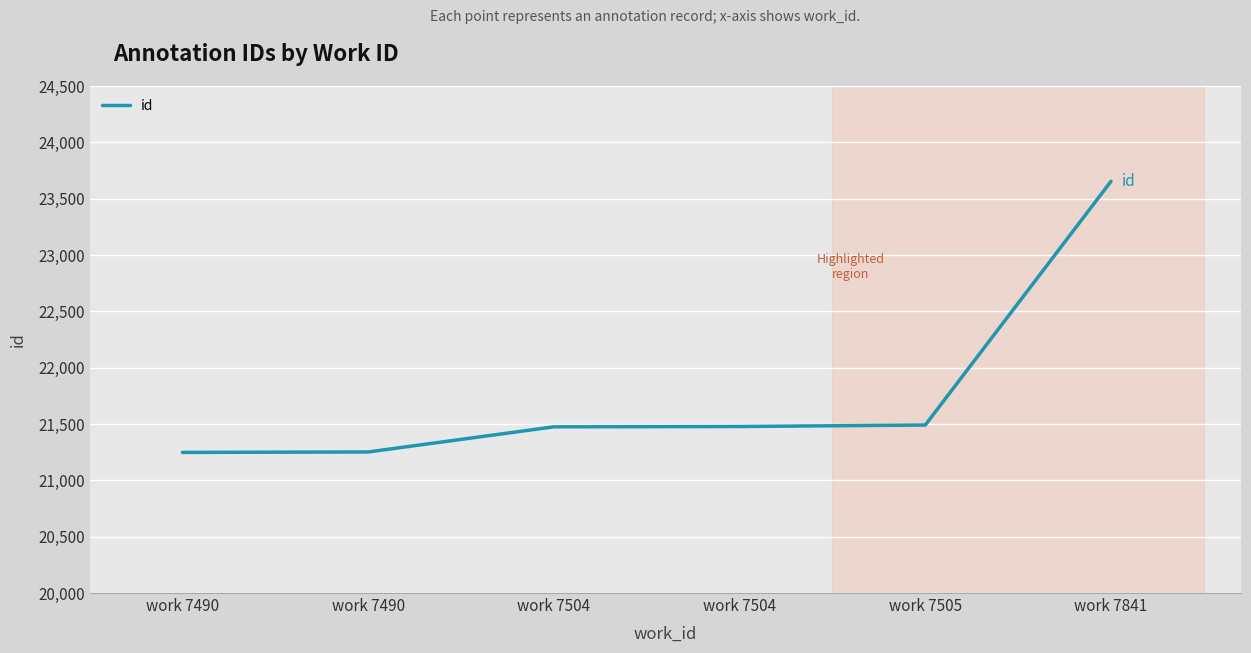

How many distinct data groups are displayed?

1